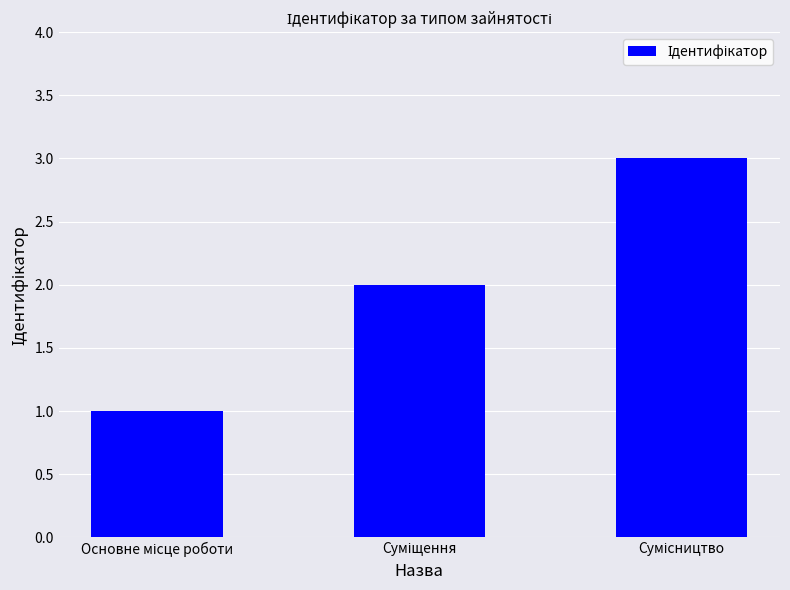

What is the sum of all values?

6